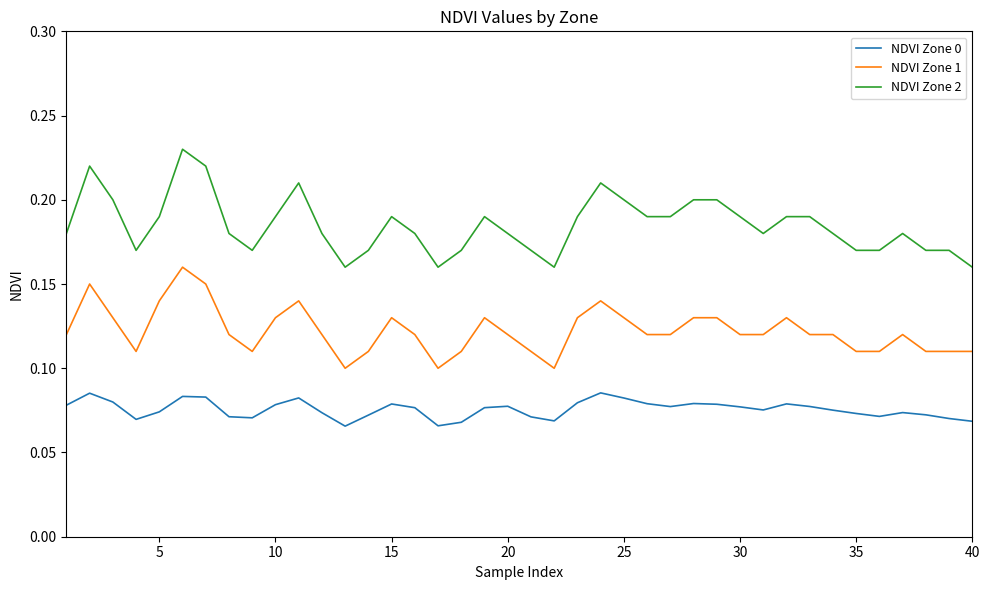

What are all the series names shown in the legend?

NDVI Zone 0, NDVI Zone 1, NDVI Zone 2